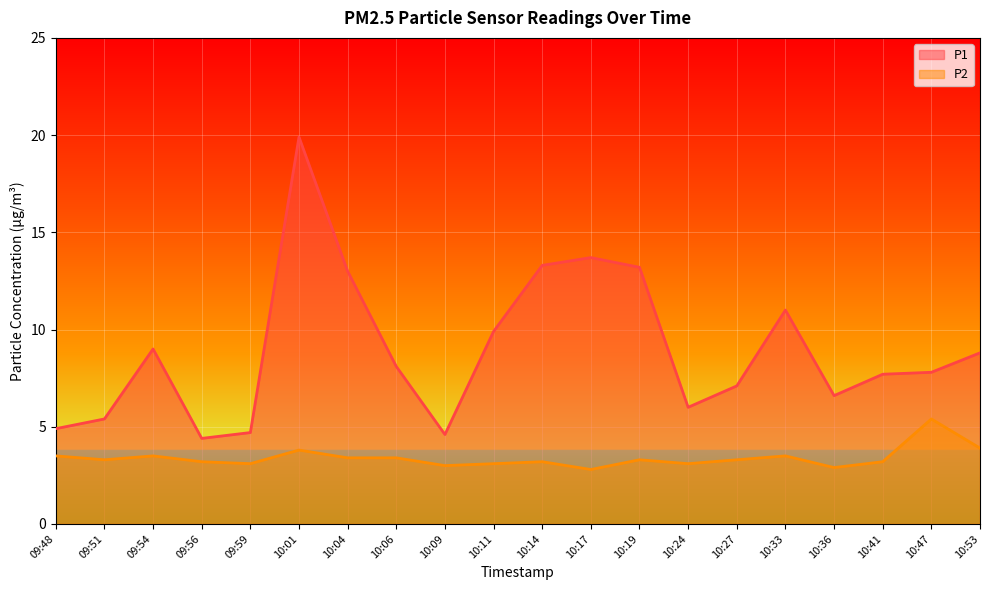

Reading right to left, what are all the values shown in this chart?

P1: 8.8	7.8	7.7	6.6	11.0	7.1	6.0	13.2	13.7	13.3	9.9	4.6	8.1	13.0	19.9	4.7	4.4	9.0	5.4	4.9
P2: 3.9	5.4	3.2	2.9	3.5	3.3	3.1	3.3	2.8	3.2	3.1	3.0	3.4	3.4	3.8	3.1	3.2	3.5	3.3	3.5